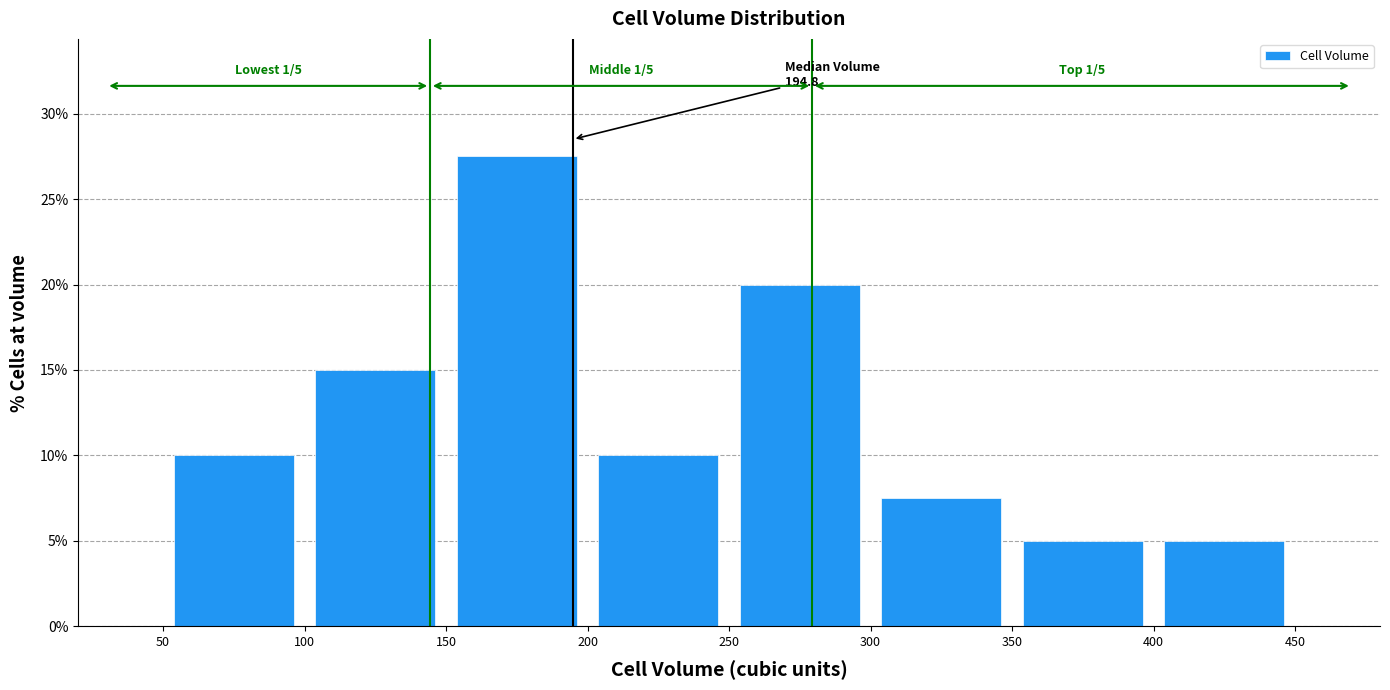

Which range on the x-axis has the tallest bar?

150 to 200